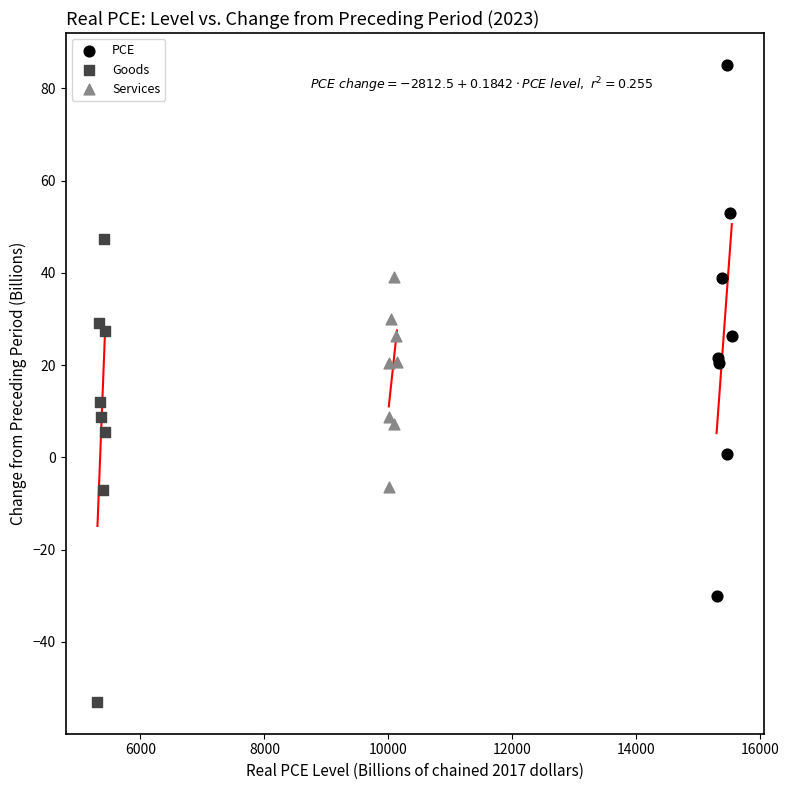

Which series reaches the maximum Y coordinate?

PCE